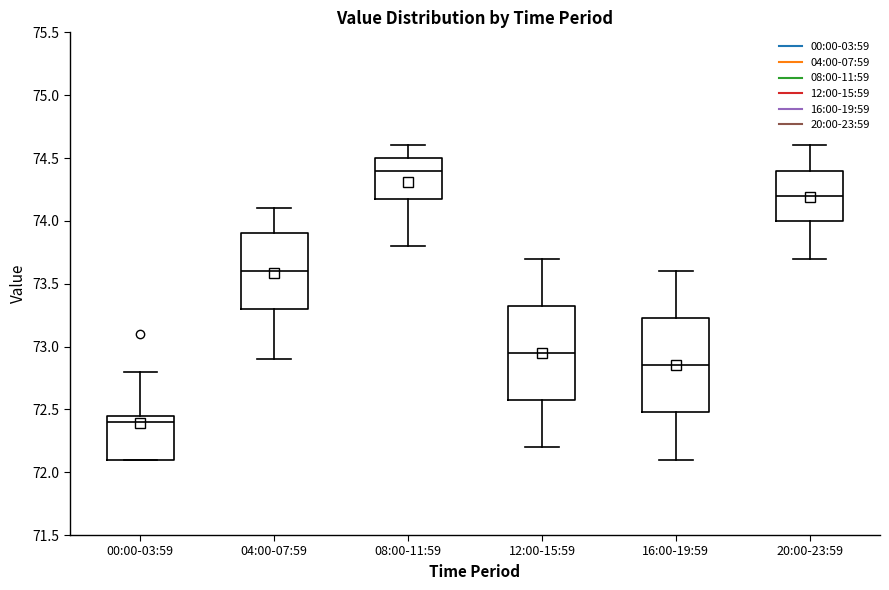

Which box's median line is the lowest?

00:00-03:59